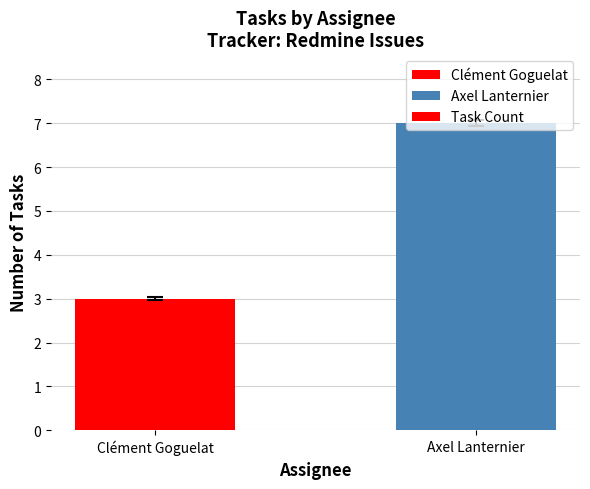

The value at Clément Goguelat is 5. True or false?

False